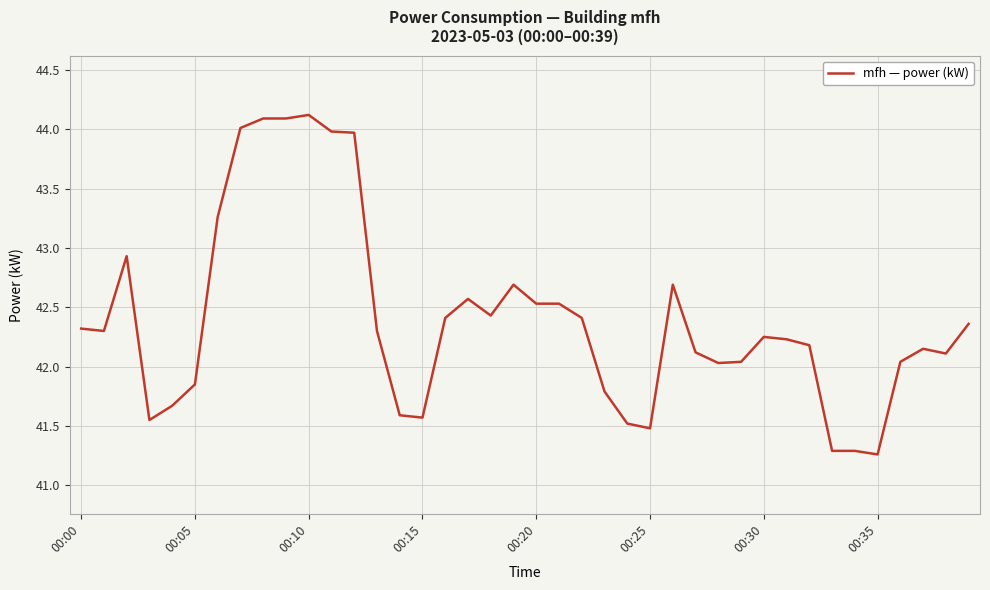

What is the maximum value shown in the chart?

44.1